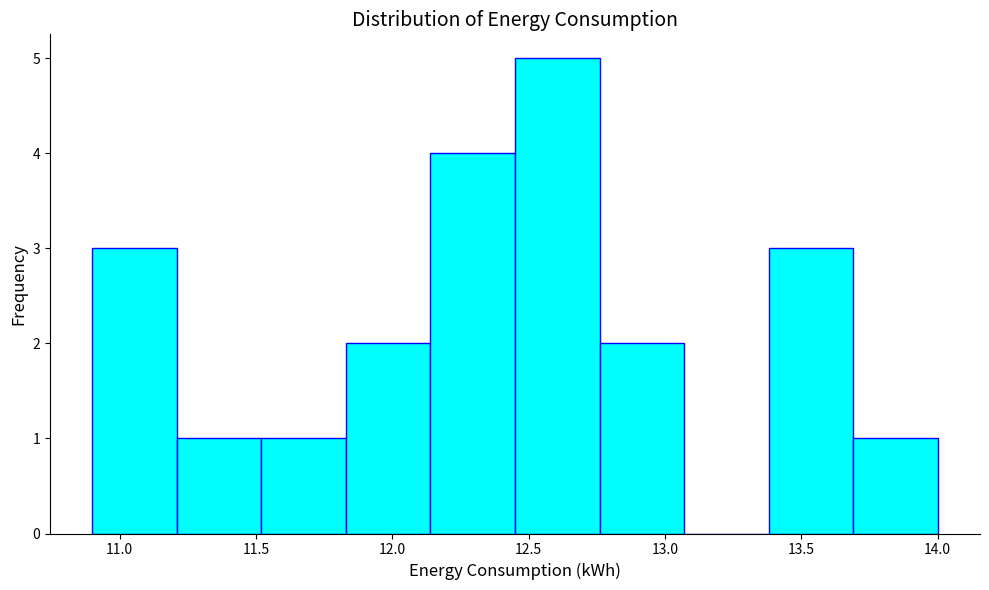

Reading left to right, transcribe this chart: for each bar, give the range it covers on the x-axis and its height. Neither the bar edges nor the heights are printed on the chart, so give them approximately, as read against the axes.

10.90 to 11.21: 3
11.21 to 11.52: 1
11.52 to 11.83: 1
11.83 to 12.14: 2
12.14 to 12.45: 4
12.45 to 12.76: 5
12.76 to 13.07: 2
13.07 to 13.38: 0
13.38 to 13.69: 3
13.69 to 14.00: 1